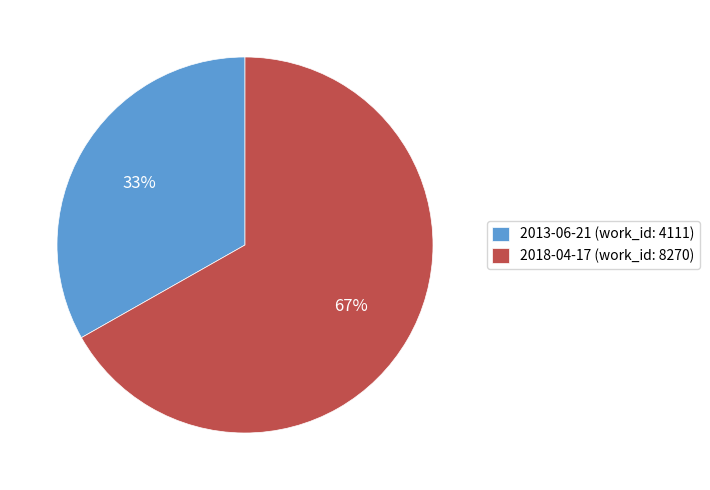

The 2018-04-17 slice represents 67% of the pie. True or false?

True